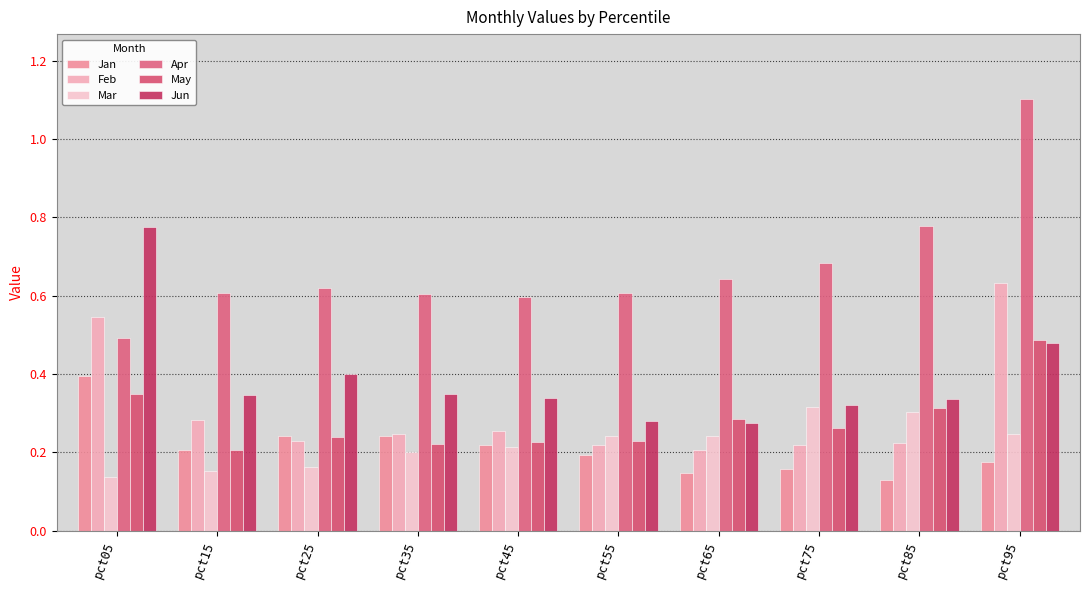

How many bars are there in each group?

6